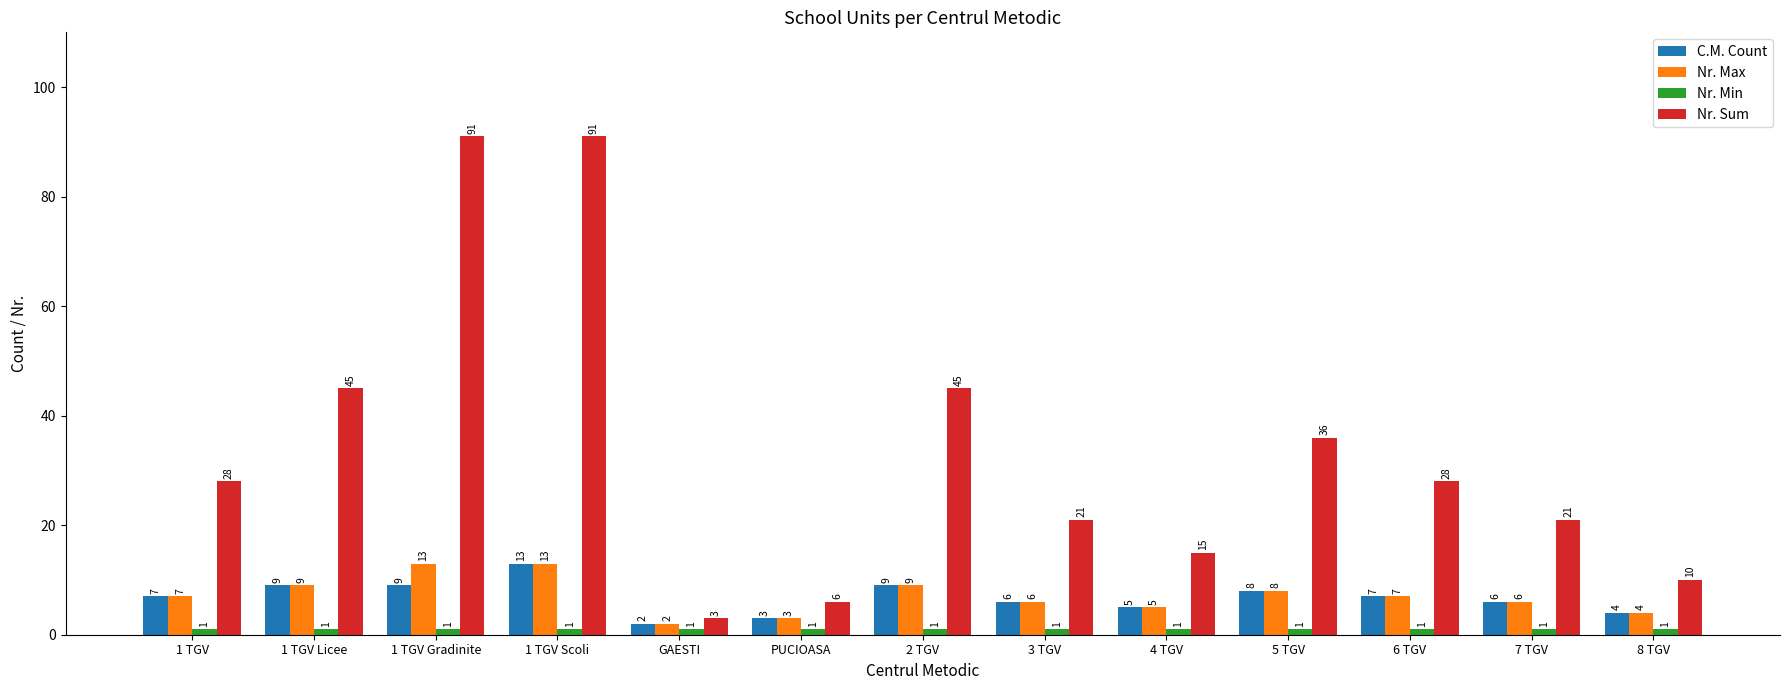

What position from the left is 1 TGV Scoli?

4